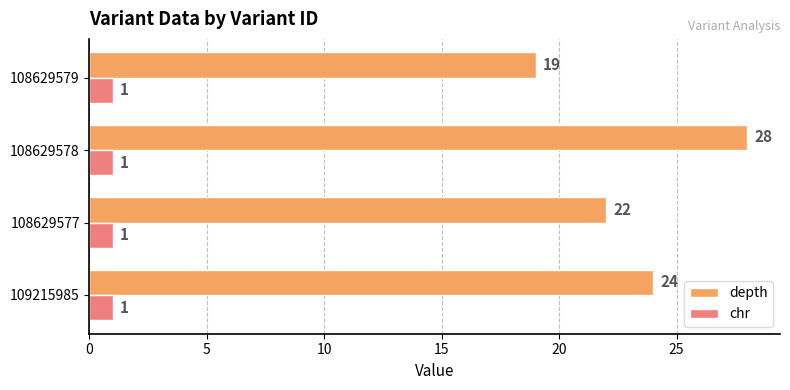

Rank the series by their maximum value, from highest to lowest.

depth, chr